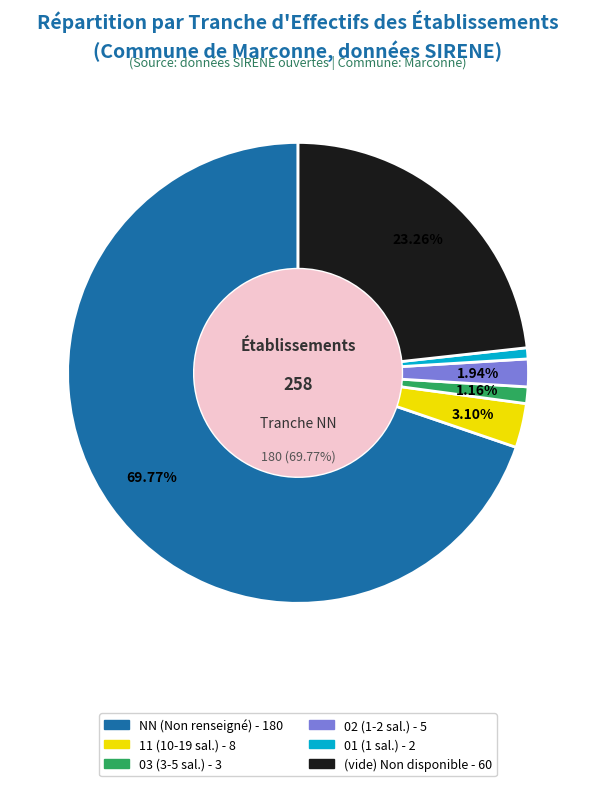

How many slices are in this pie chart?

6